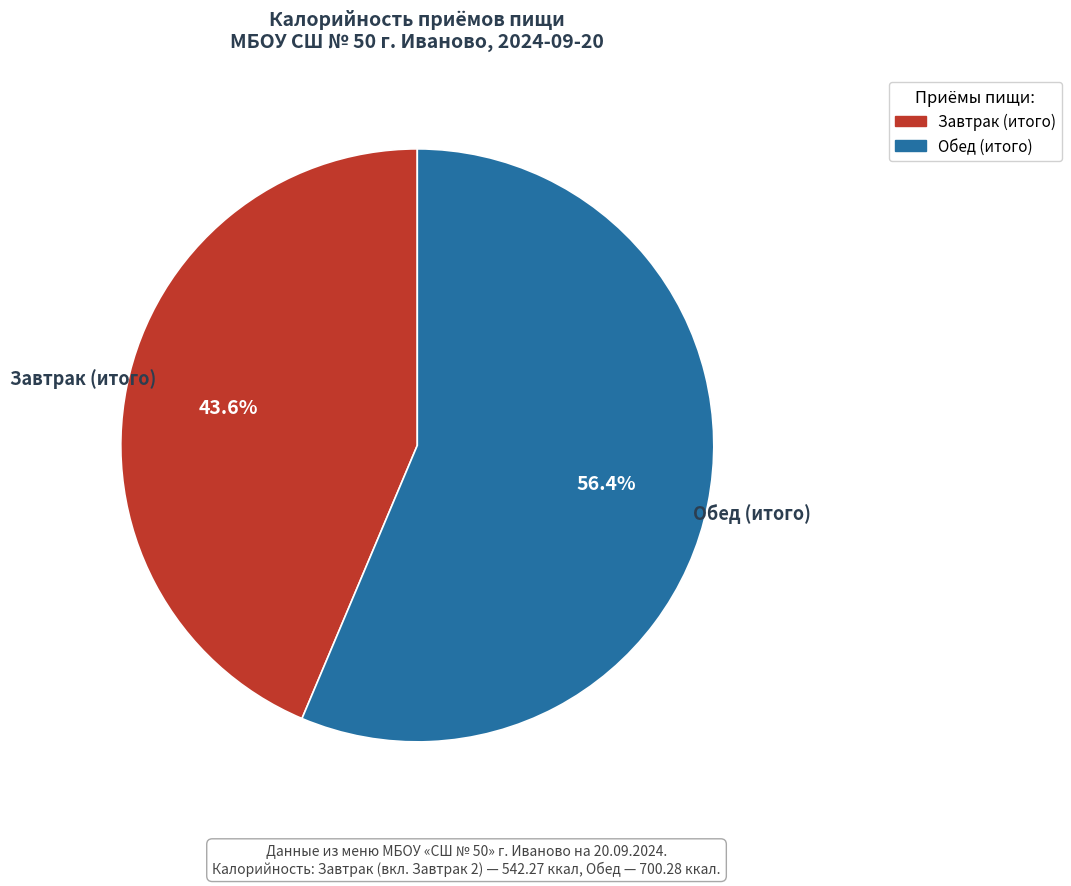

Which has a higher value, Завтрак (итого) or Обед (итого)?

Обед (итого)